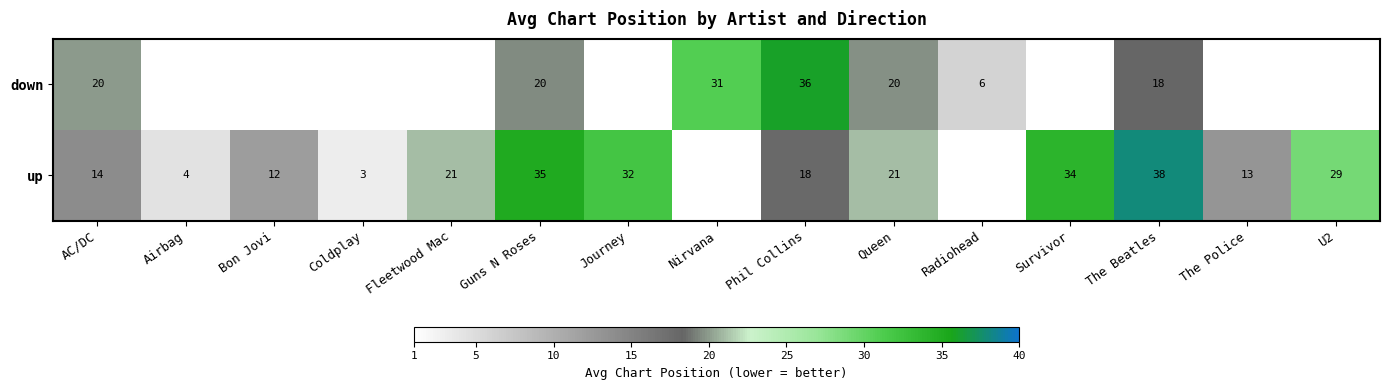

What is the difference between the up values at Bon Jovi and Coldplay?

9